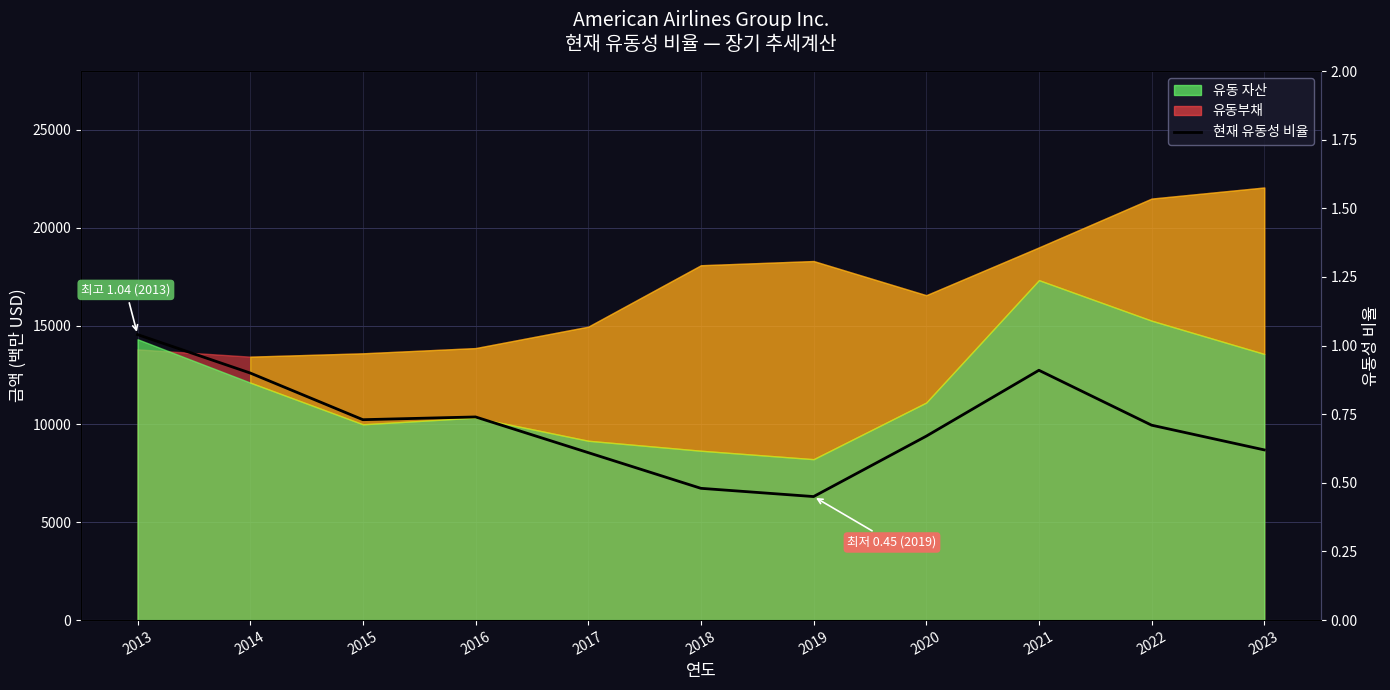

List the labels in order of value, smallest first.

2019, 2018, 2017, 2023, 2020, 2022, 2015, 2016, 2014, 2021, 2013